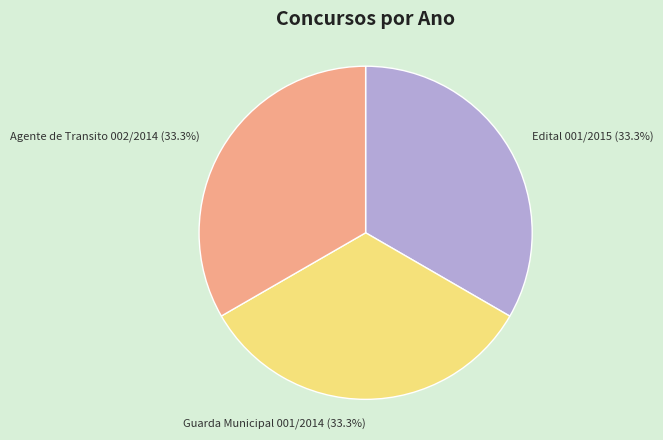

Count the number of slices in the pie.

3